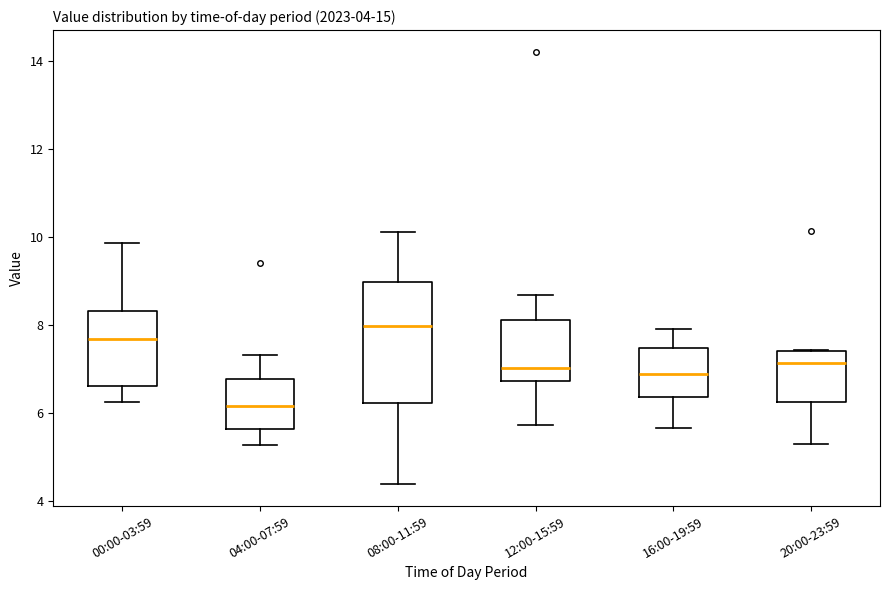

Which box has the lowest median line?

04:00-07:59